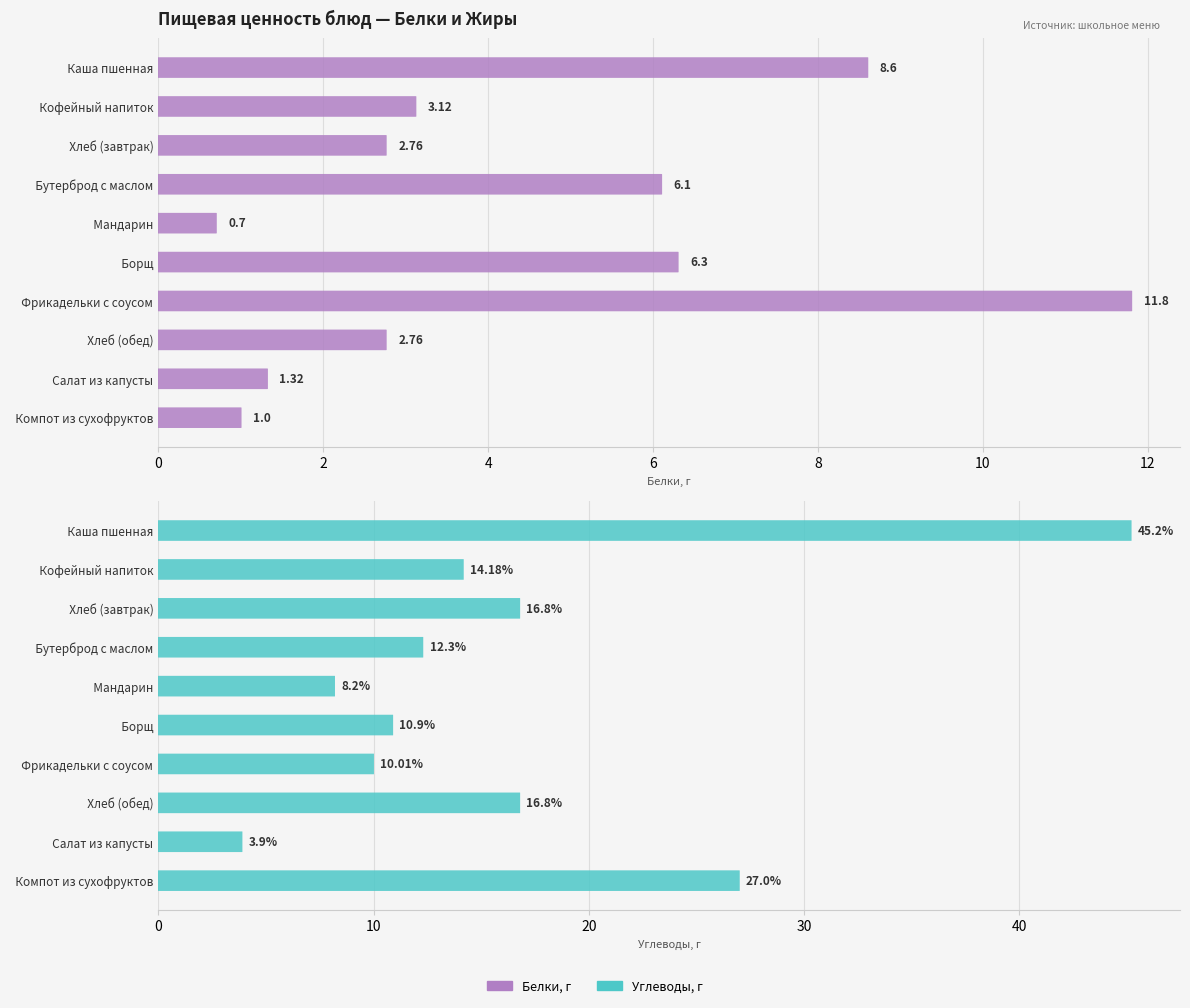

What is the value of the Углеводы bar at the 6th from the left?

10.9